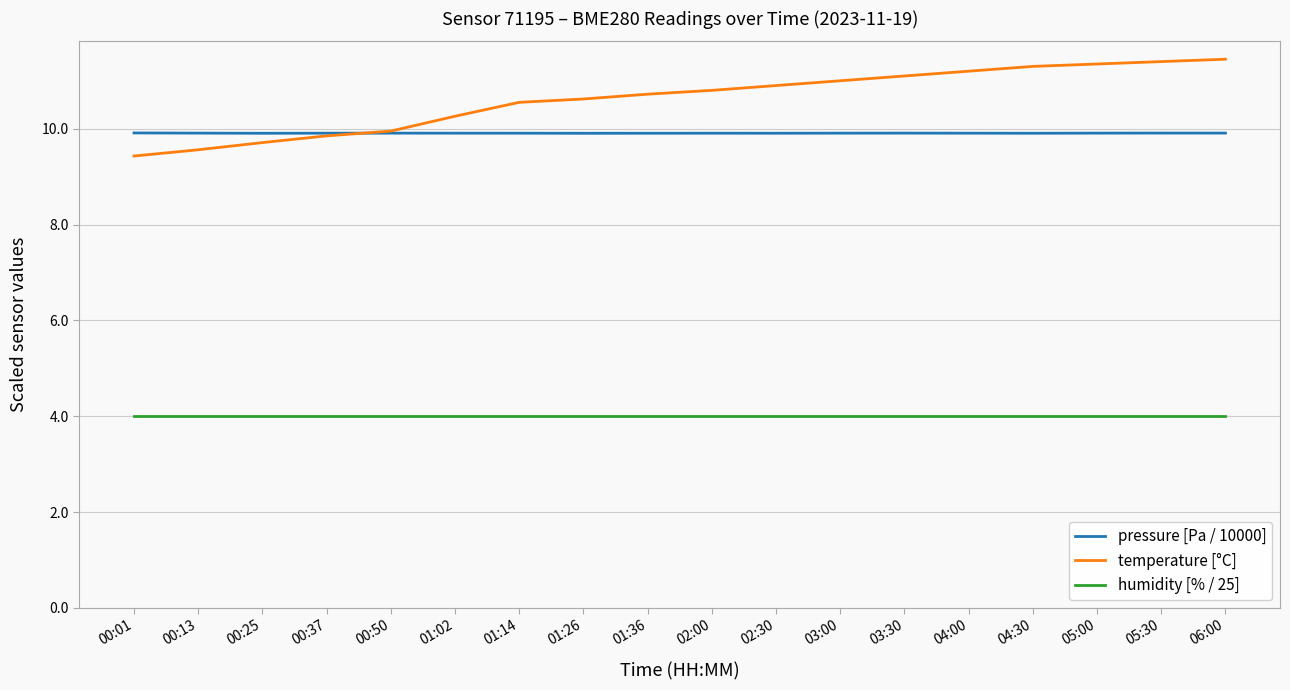

True or false: humidity [% / 25] and temperature [°C] cross at least once.

False